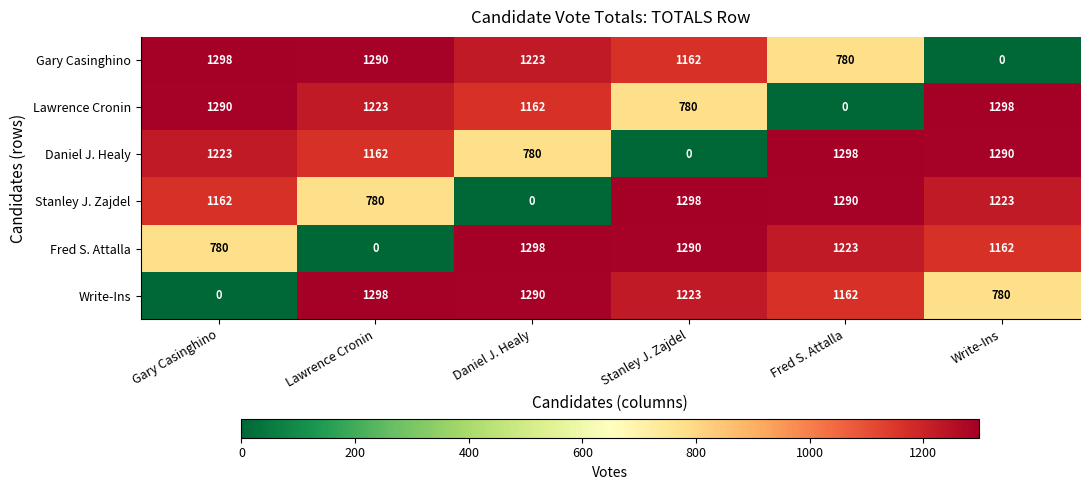

Rank the series at Write-Ins from highest to lowest value.

Lawrence Cronin, Daniel J. Healy, Stanley J. Zajdel, Fred S. Attalla, Write-Ins, Gary Casinghino